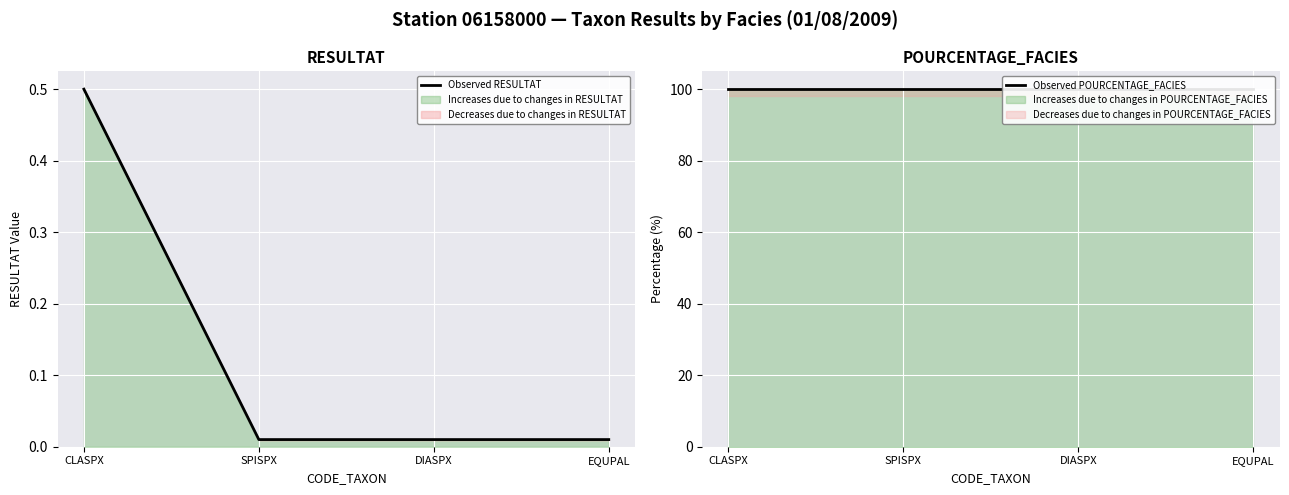

True or false: Observed RESULTAT and Observed POURCENTAGE_FACIES intersect in this chart.

False